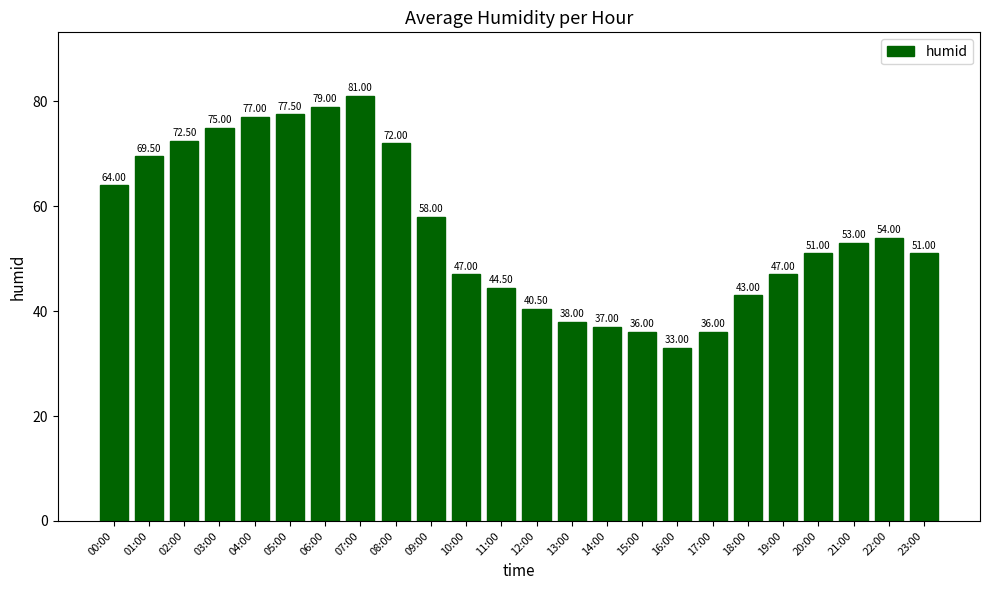

What is the label of the 5th bar from the right?

19:00